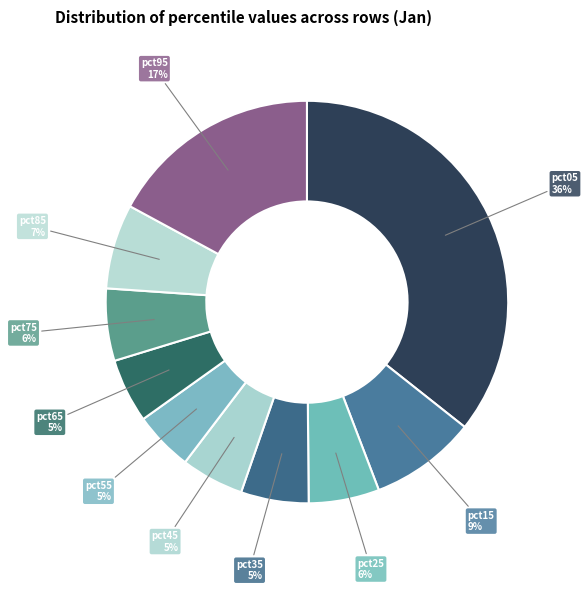

Count the number of slices in the pie.

10